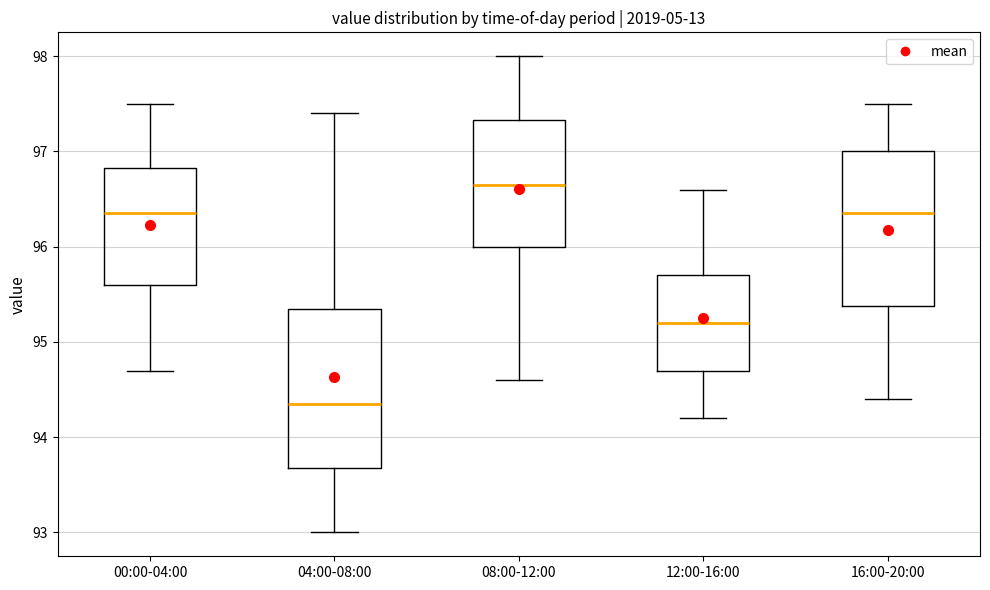

Which box has the lowest median line?

04:00-08:00